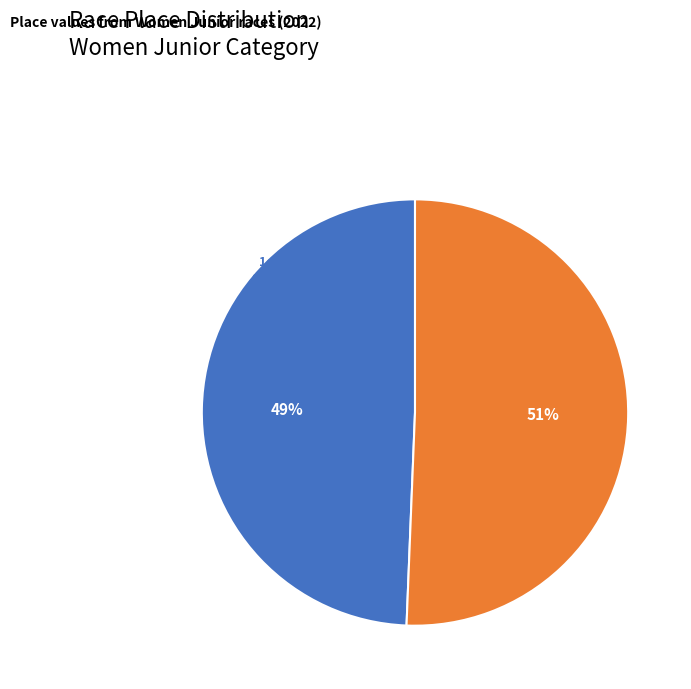

How many segments does this pie chart have?

2